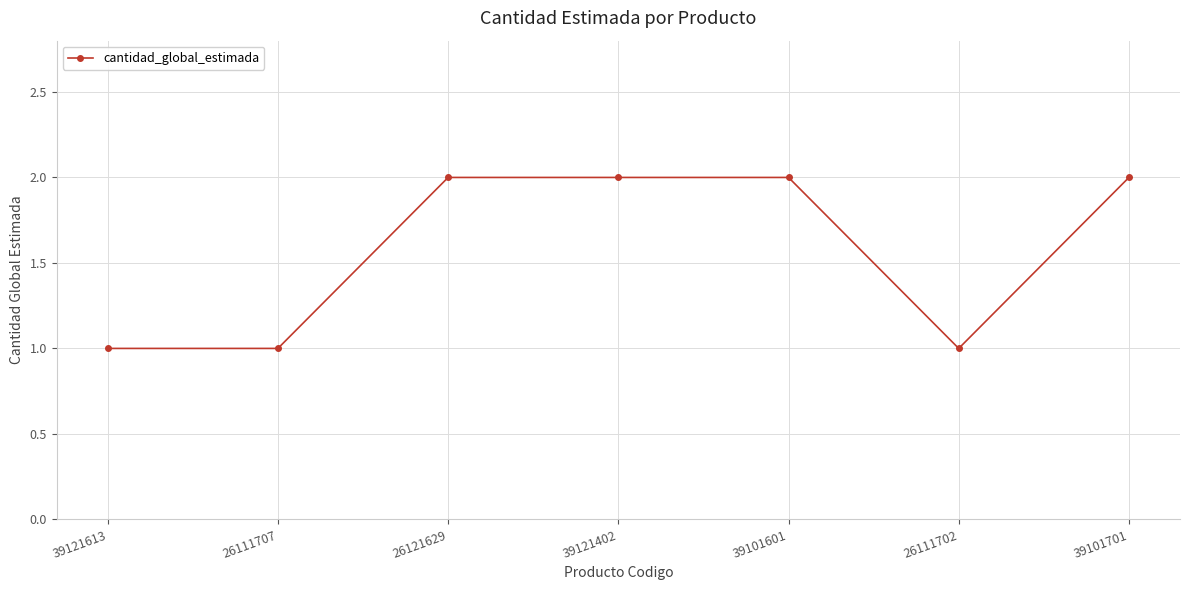

What is the sum of all values?

11